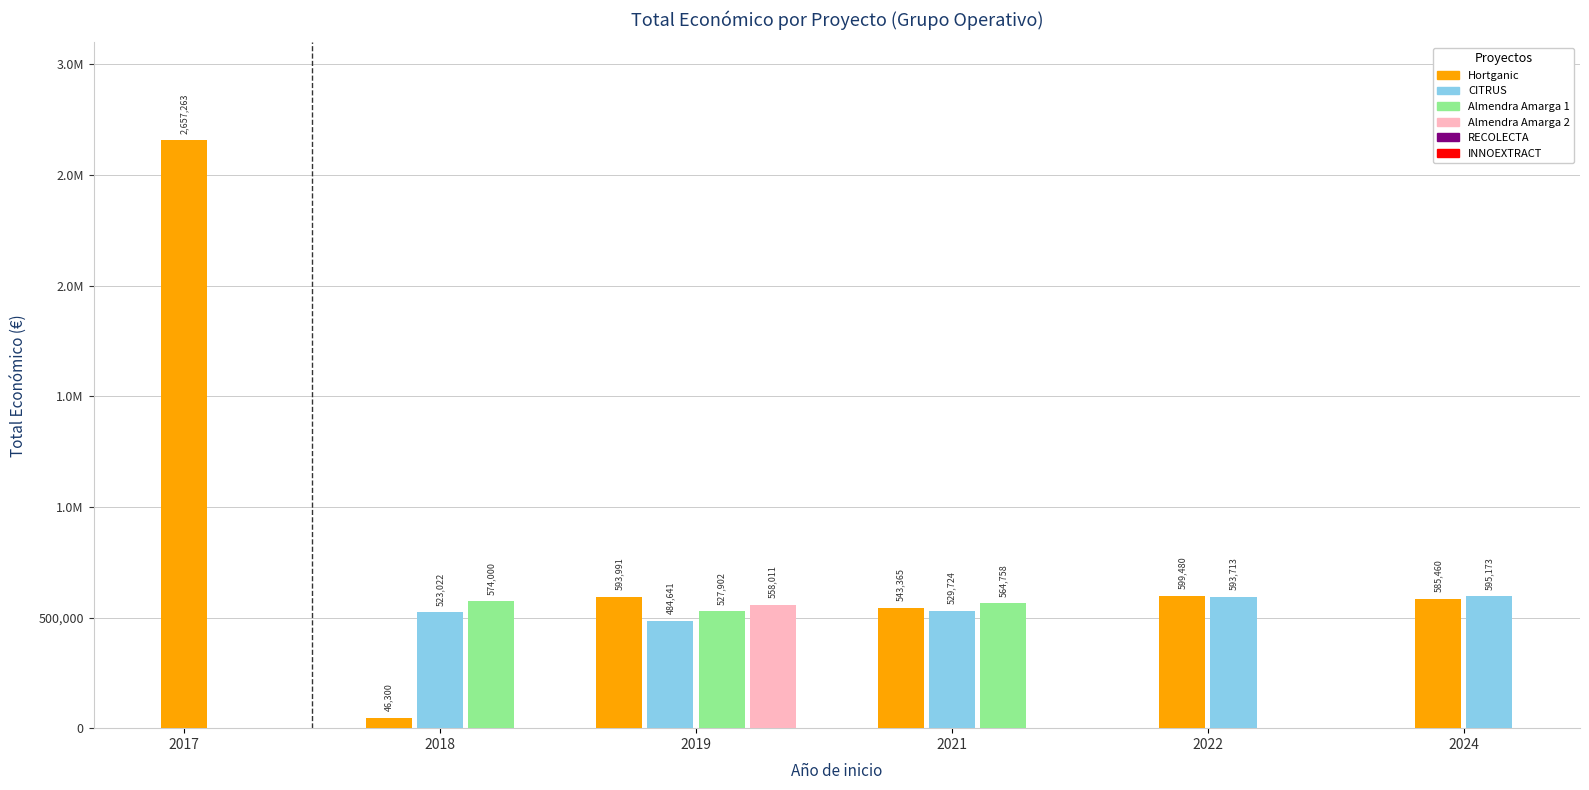

What is the sum of the values at 2022 and 2017?

3250976